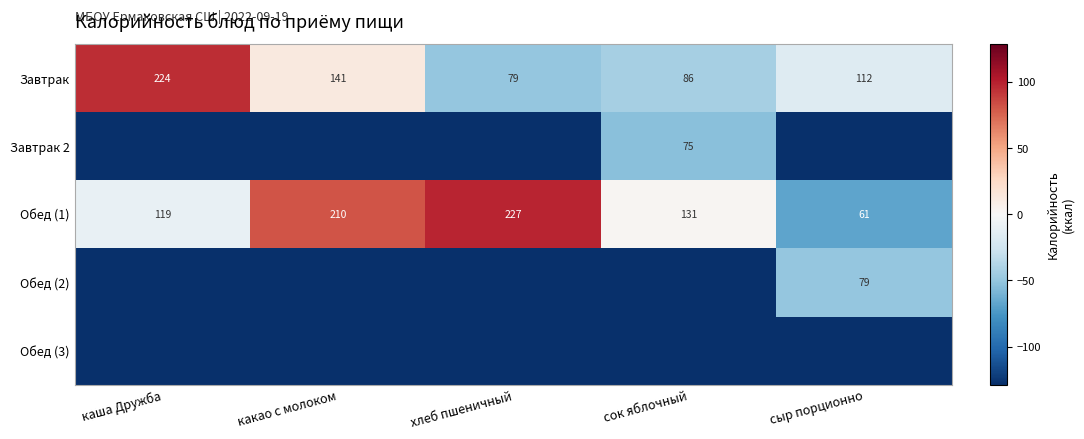

Where is Завтрак nearest to the value 151?

какао с молоком